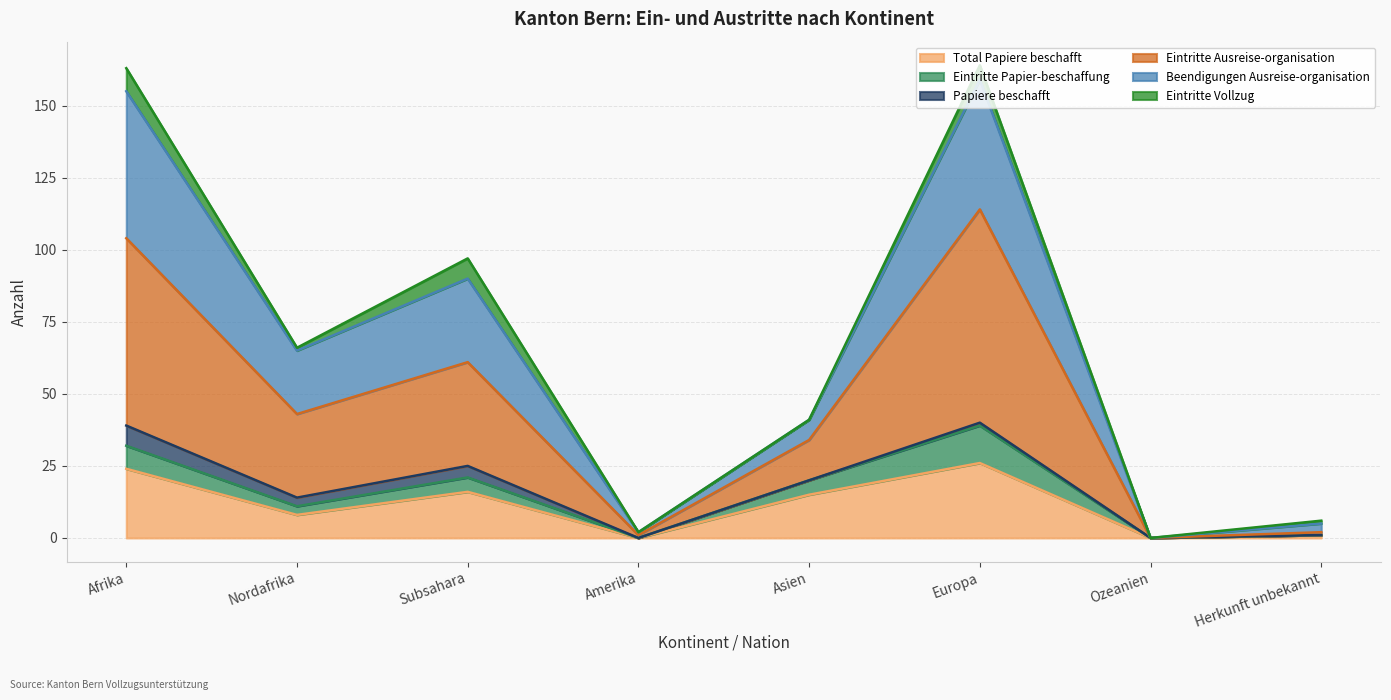

Which series changed the most between Subsahara and Europa?

Eintritte Ausreise-organisation